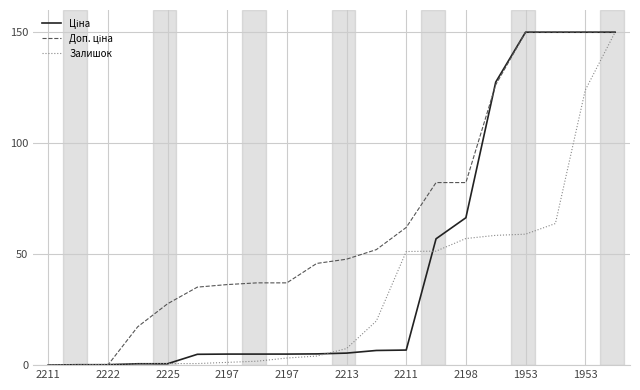

What is the maximum value shown in the chart?

150.0